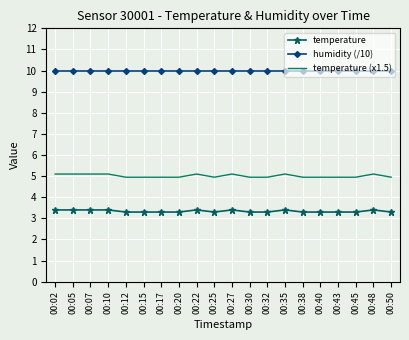

What is the highest value of the temperature (x1.5) series?

5.1